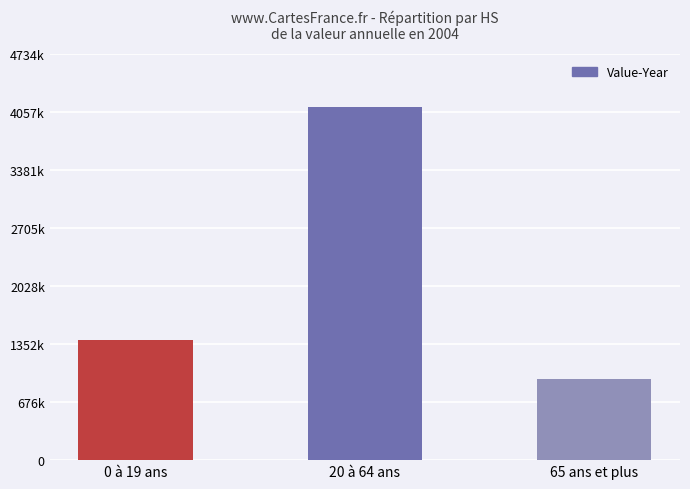

How many values are between 951146 and 4116667?

3